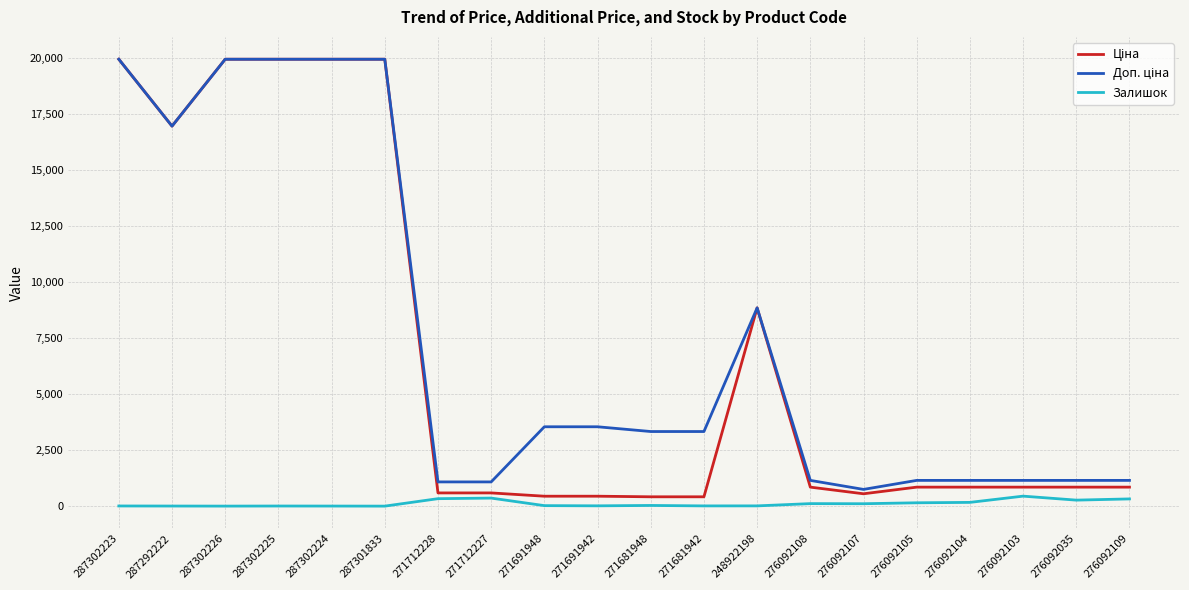

What is the maximum value for Залишок?

446.0